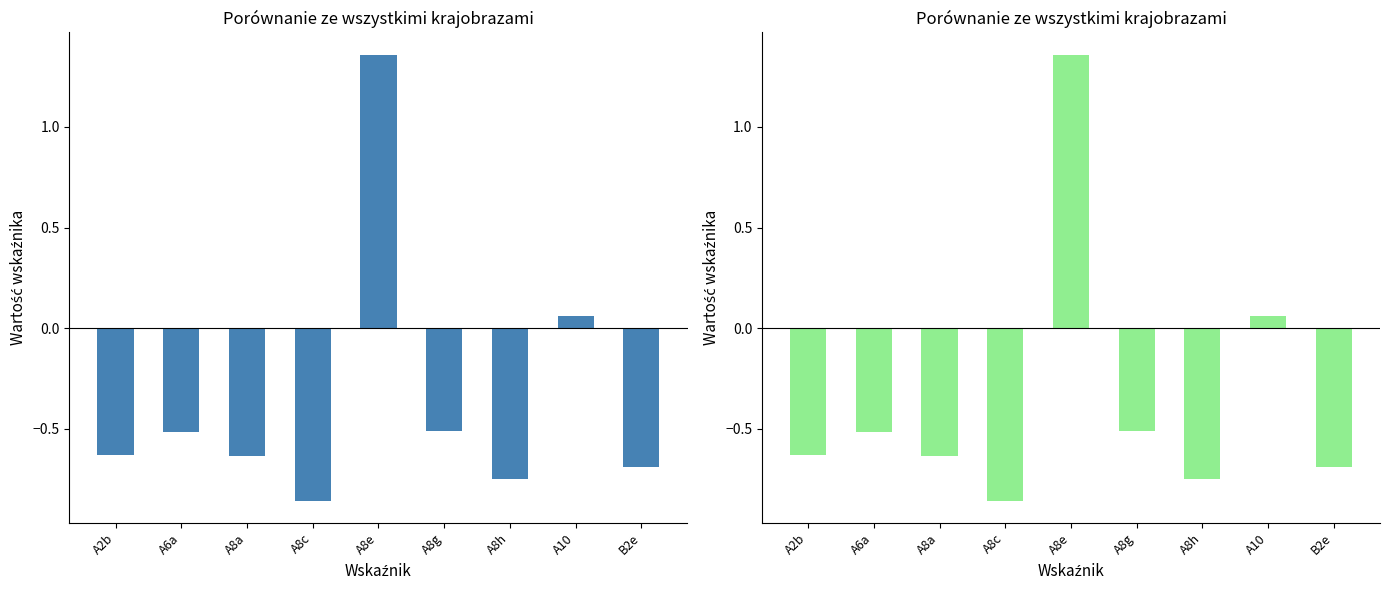

Rank the categories by value from lowest to highest.

A8c, A8h, B2e, A8a, A2b, A6a, A8g, A10, A8e